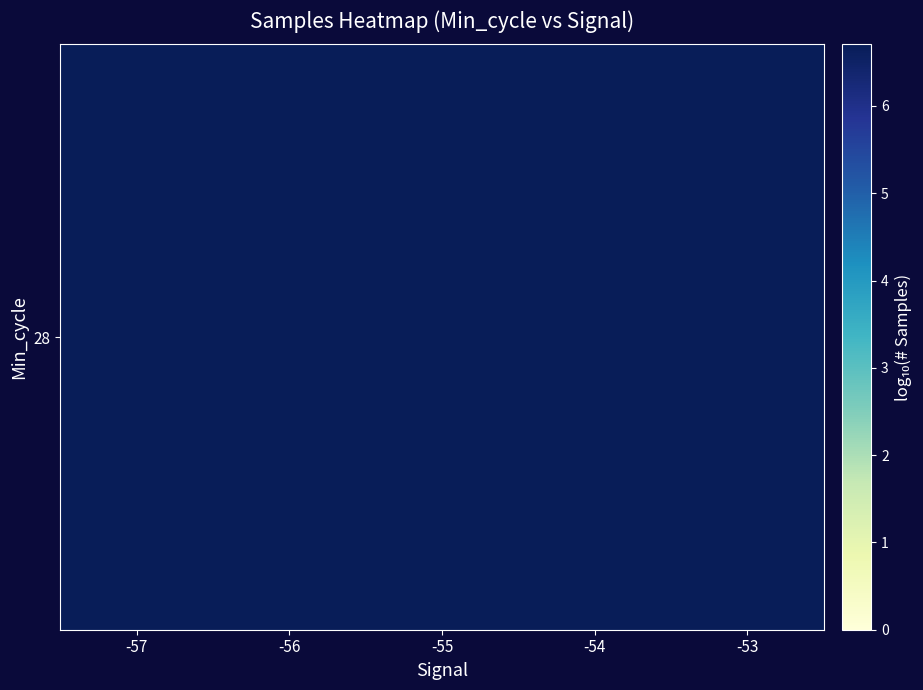

Is it true that the value at -54 is 6.7?

True